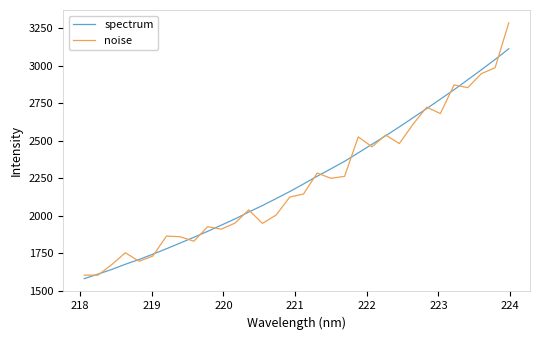

Which series has the largest range (max minus min)?

noise